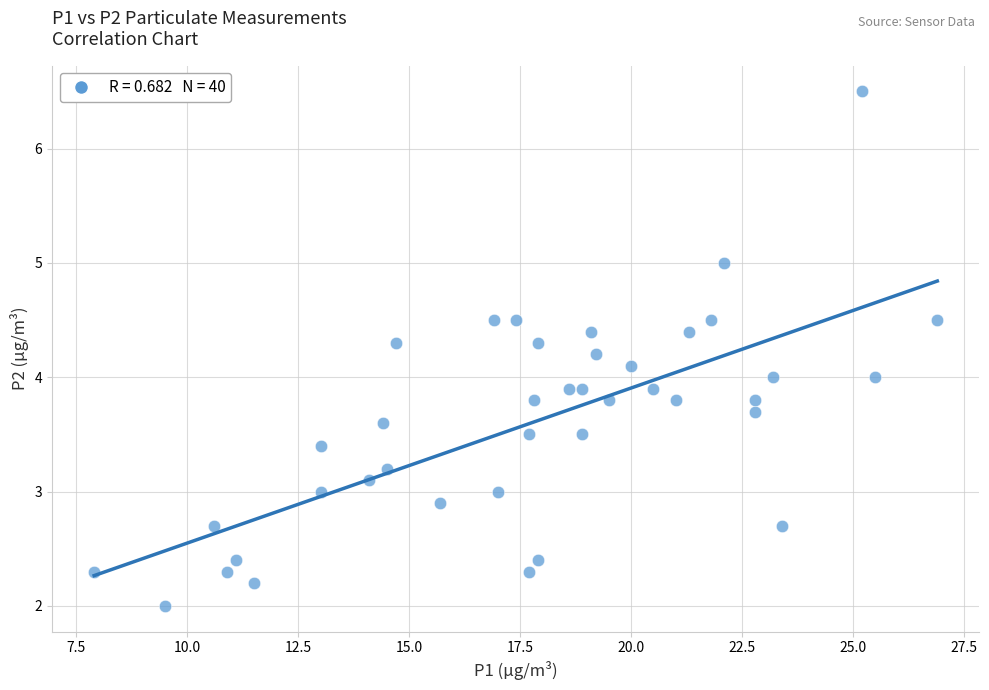

What is the range of Y values (max minus min)?

4.5